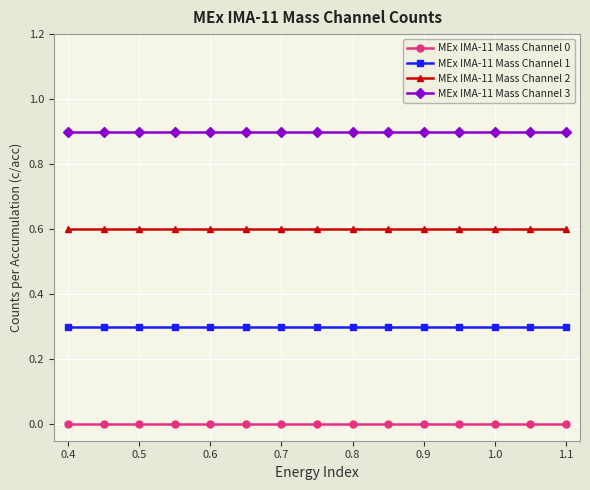

How many distinct data groups are displayed?

4